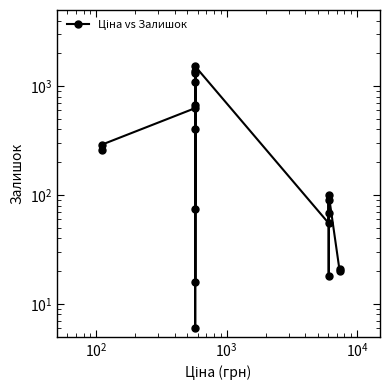

What is the sum of all values?

8029